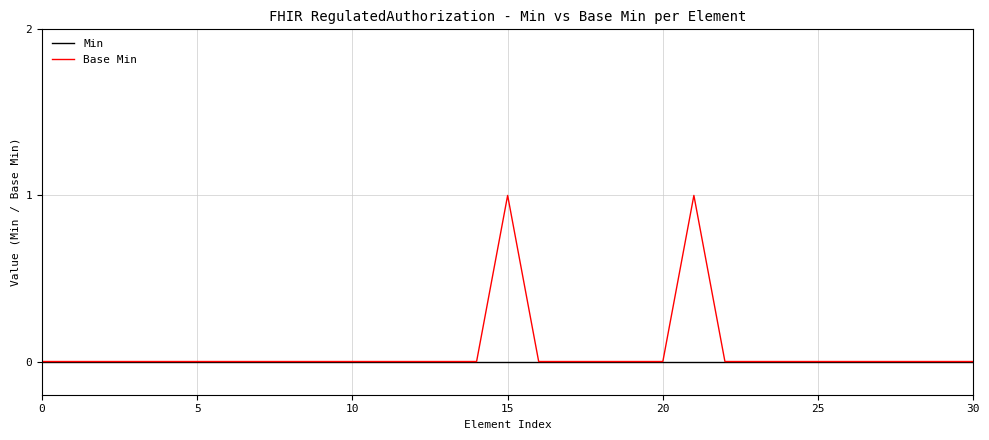

Which series has the largest range (max minus min)?

Base Min